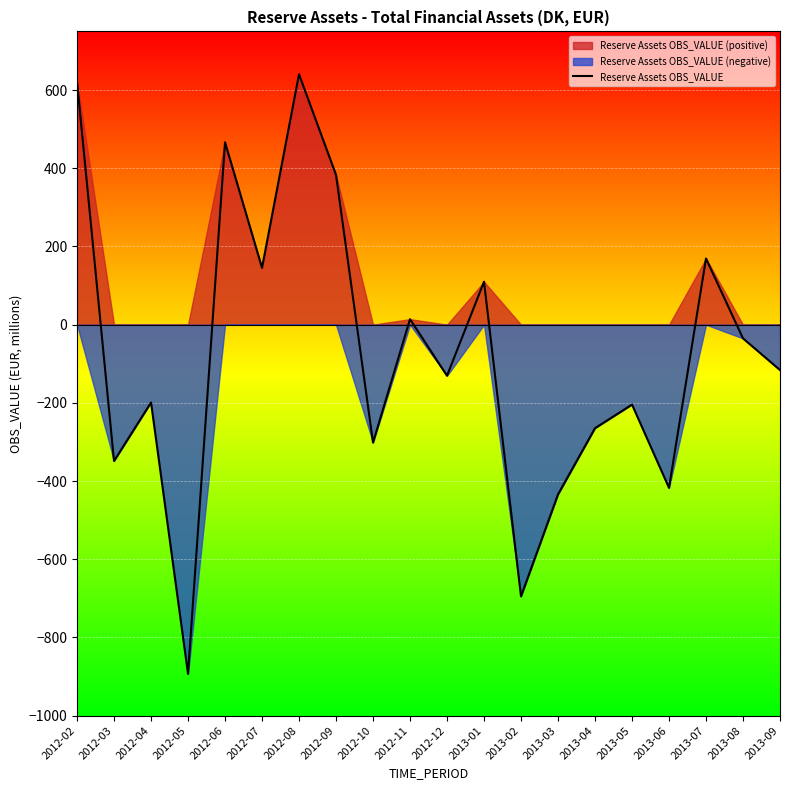

Which category has the lowest value across all series?

2012-05